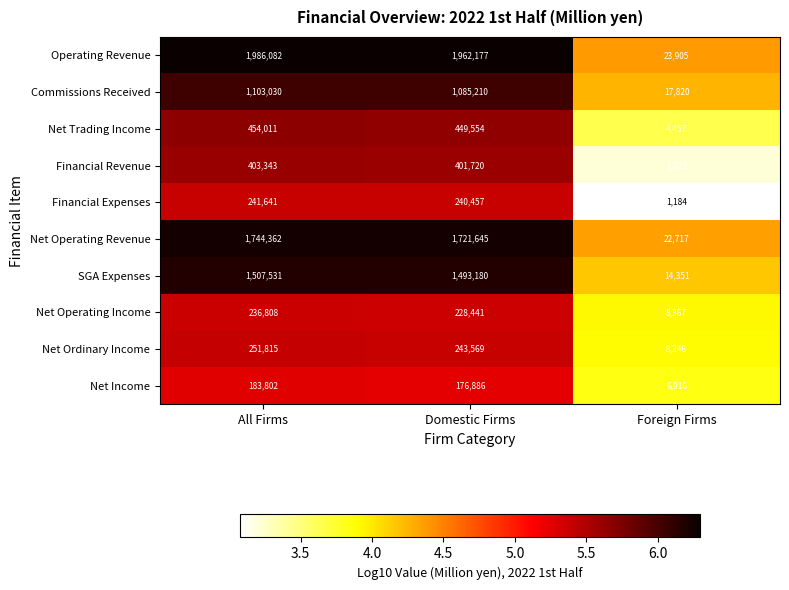

Rank the series by their maximum value, from highest to lowest.

Operating Revenue, Net Operating Revenue, SGA Expenses, Commissions Received, Net Trading Income, Financial Revenue, Net Ordinary Income, Financial Expenses, Net Operating Income, Net Income